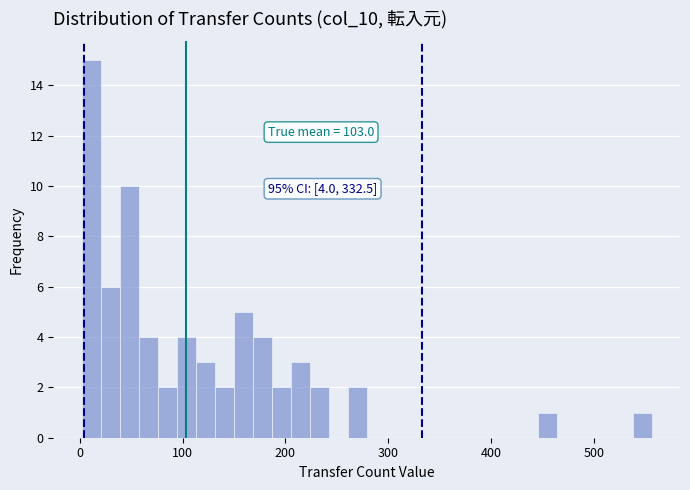

Read against the x-axis, roughly where is the centre of the tallest bar?

10